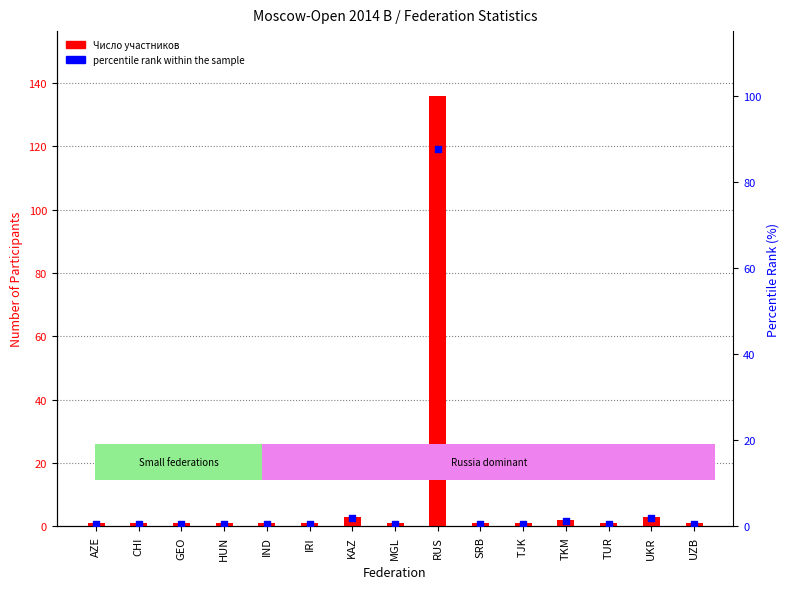

Which series contains the lowest Y value?

percentile rank within the sample